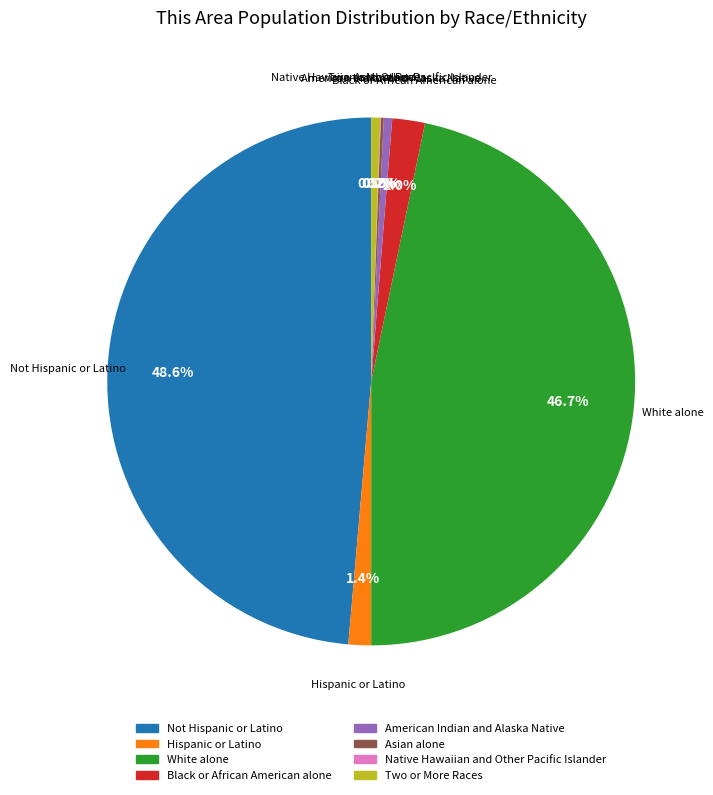

Is there a majority slice in this chart?

No